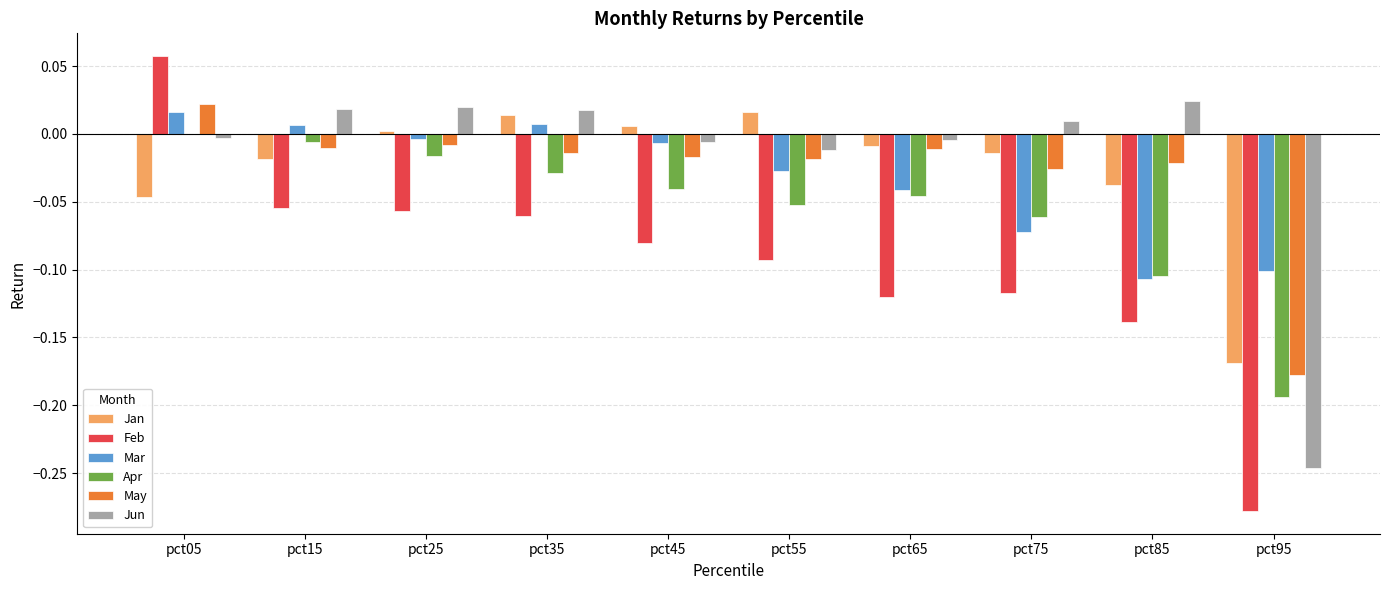

Which series changed the most between pct15 and pct85?

Mar